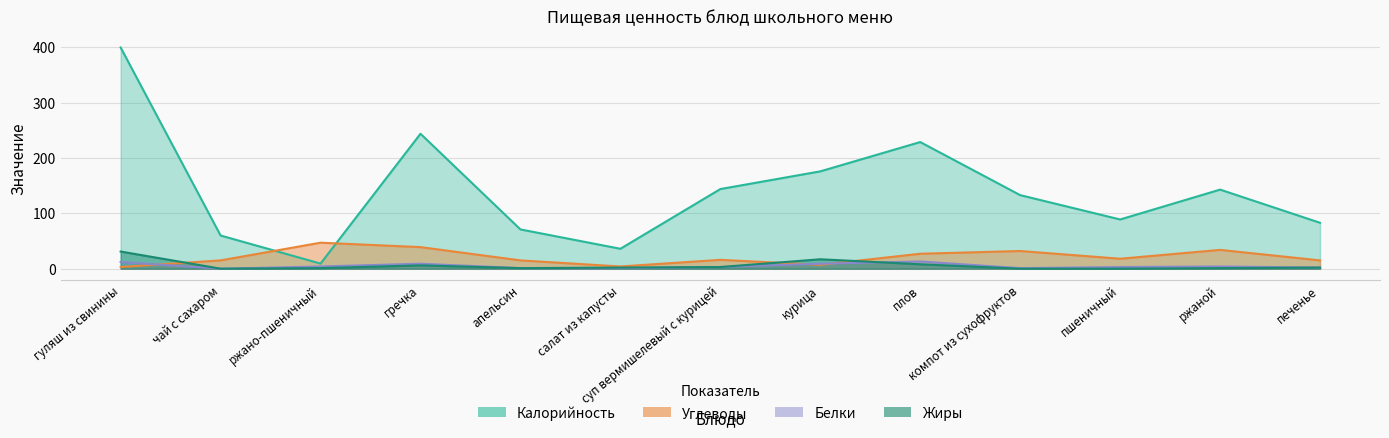

At which category is the sum across all series the highest?

гуляш из свинины